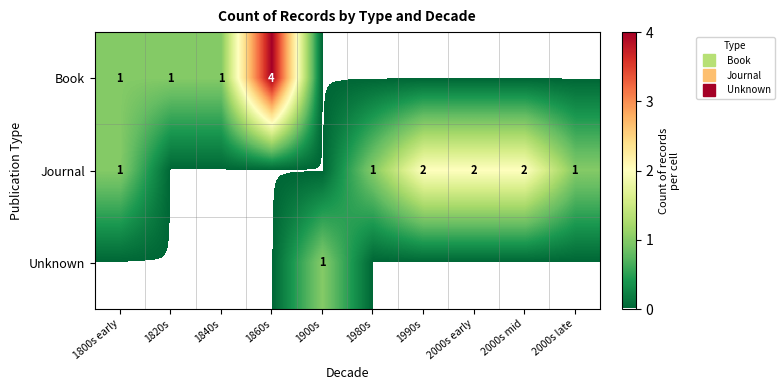

Is the value of Book at 1980s greater than the value of Unknown at 1990s?

No